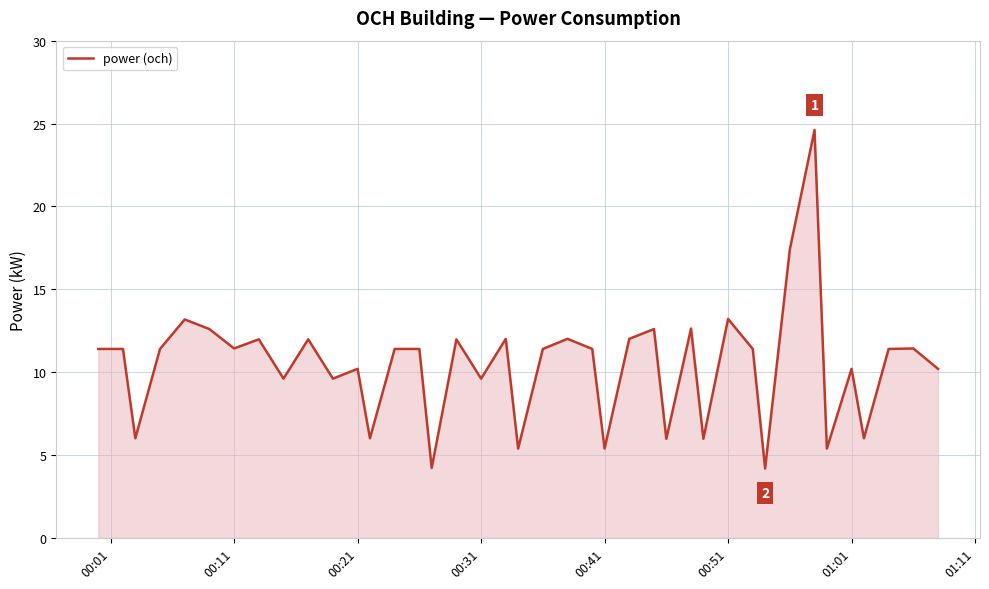

What is the difference between the maximum and minimum values?

20.4